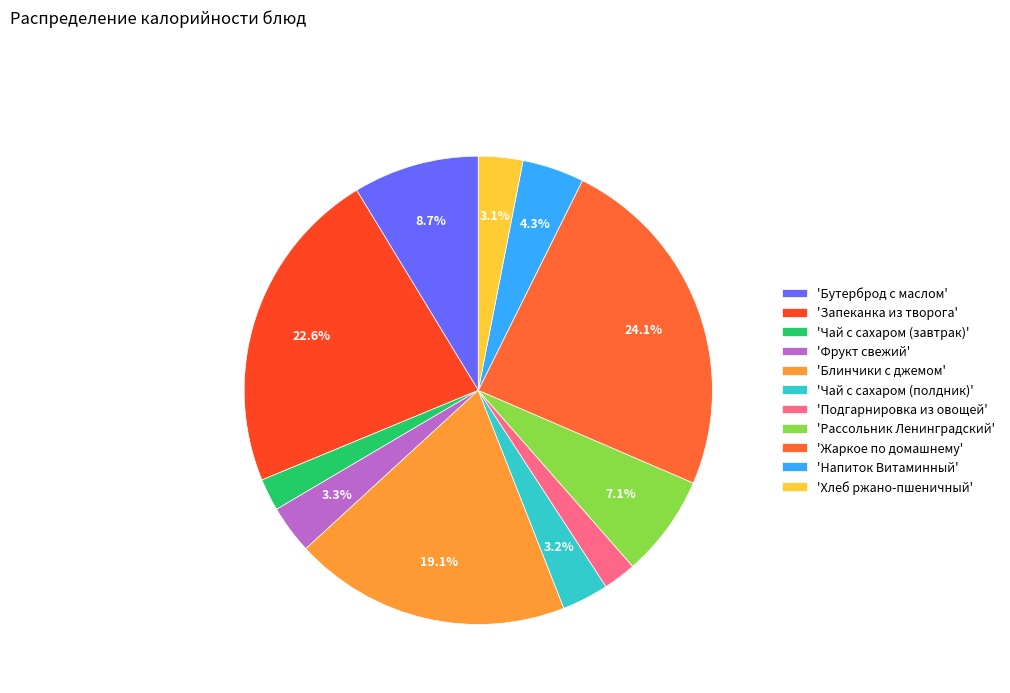

Does any single category account for the majority?

No